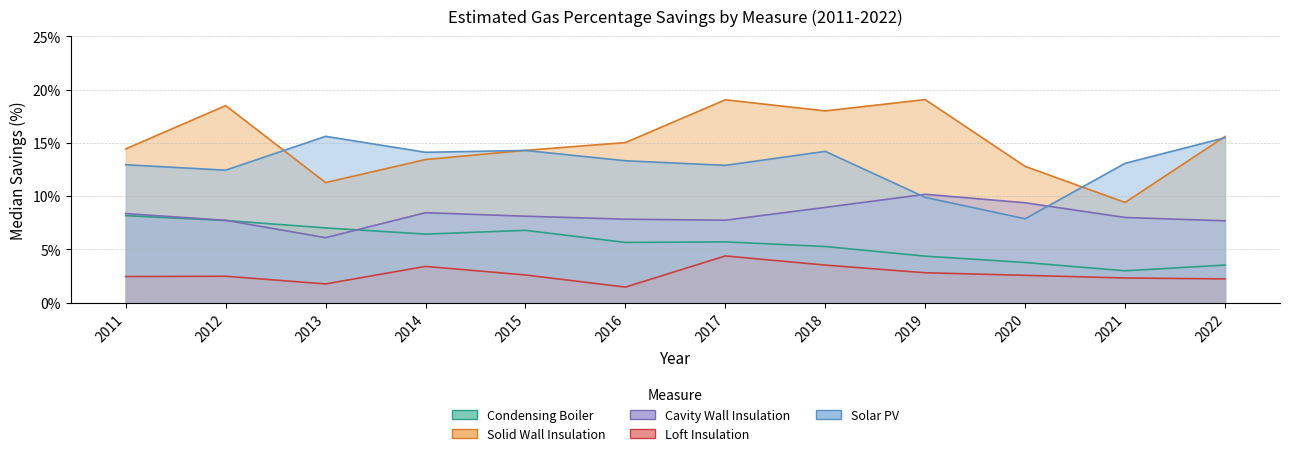

Which series has the largest total across all categories?

Solid Wall Insulation